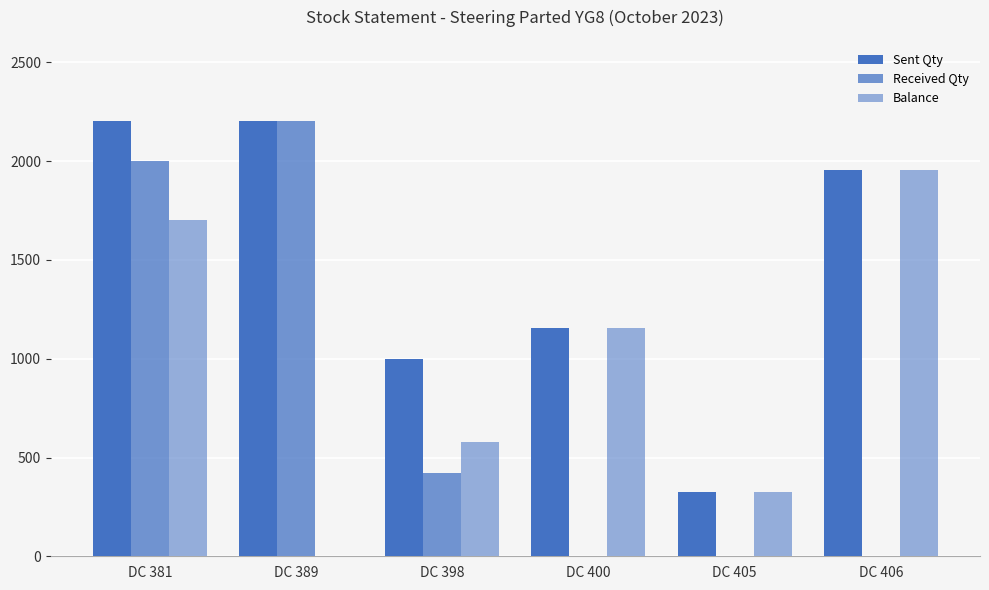

Reading left to right, what are all the values shown in this chart?

Sent Qty: DC 381=2203	DC 389=2203	DC 398=1000	DC 400=1155	DC 405=323	DC 406=1954
Received Qty: DC 381=2000	DC 389=2203	DC 398=421	DC 400=0	DC 405=0	DC 406=0
Balance: DC 381=1703	DC 389=0	DC 398=579	DC 400=1155	DC 405=323	DC 406=1954